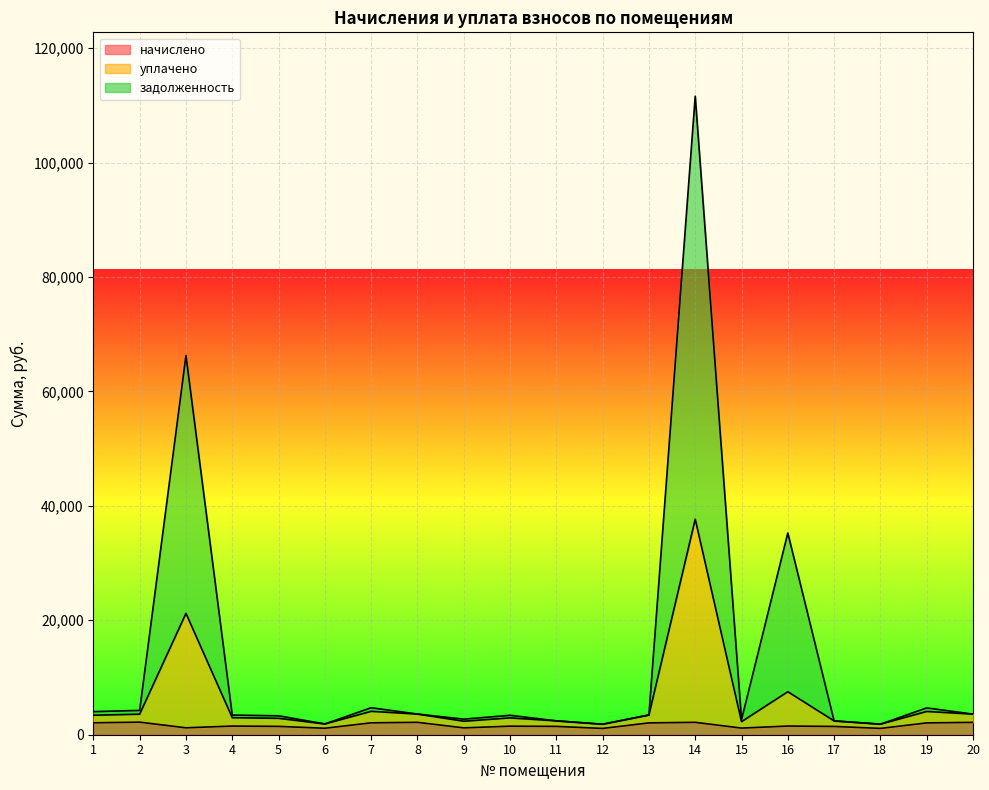

Where does the уплачено series first go above 3407?

1